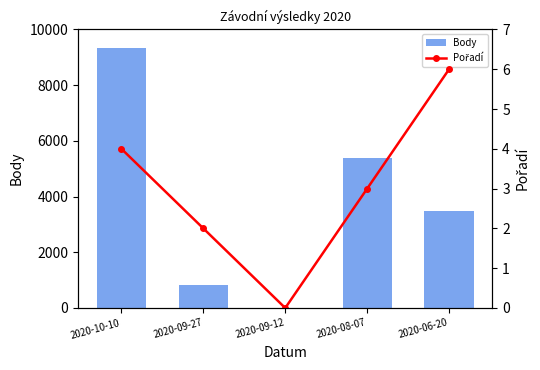

List the series in order of their overall mean, lowest first.

Pořadí, Body